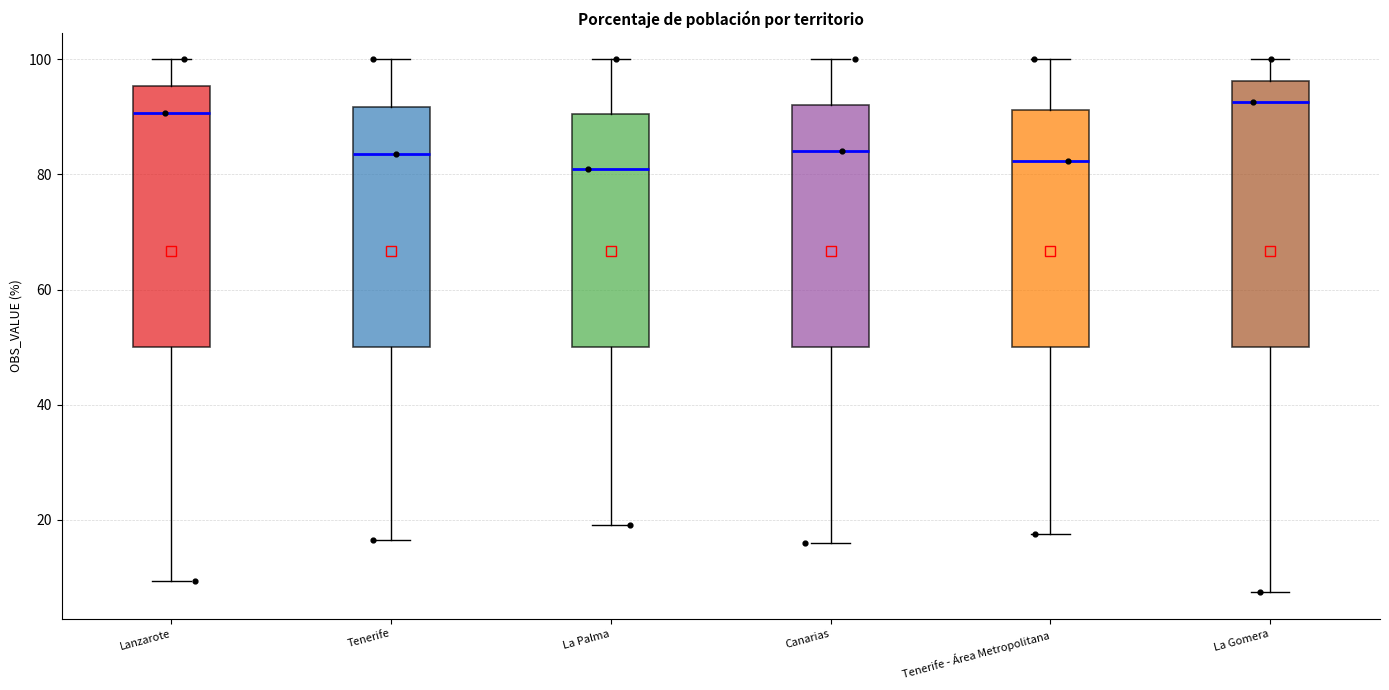

Reading left to right, read every box against the y-axis: the position of its median line, the range the box covers, and the ends of its whiskers. The values are not printed on the chart, so give them approximately, as read against the axis.

Lanzarote: median 90, box 50 to 96, whiskers 10 to 100
Tenerife: median 84, box 50 to 92, whiskers 16 to 100
La Palma: median 80, box 50 to 90, whiskers 20 to 100
Canarias: median 84, box 50 to 92, whiskers 16 to 100
Tenerife - Área Metropolitana: median 82, box 50 to 92, whiskers 18 to 100
La Gomera: median 92, box 50 to 96, whiskers 8 to 100